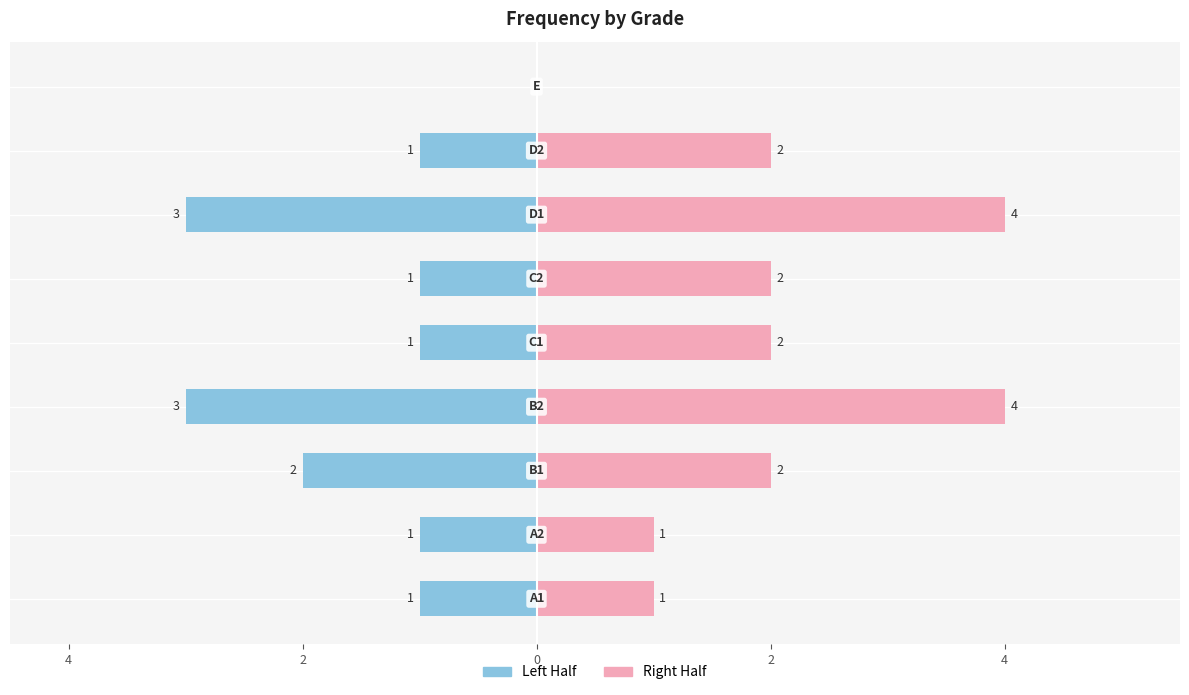

How many groups of bars are there?

9